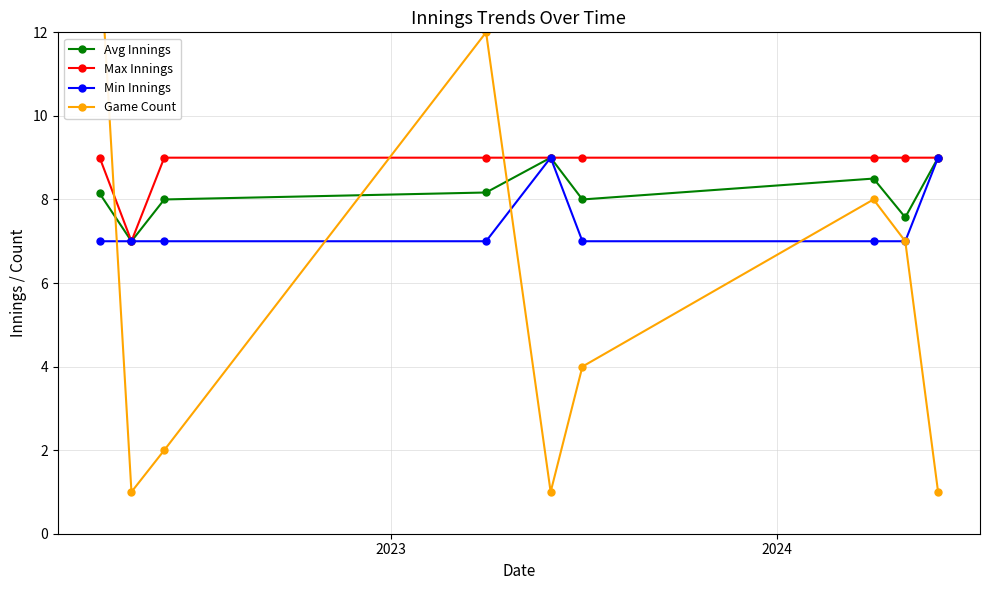

True or false: Avg Innings has more than 0 points higher than both neighbors.

True